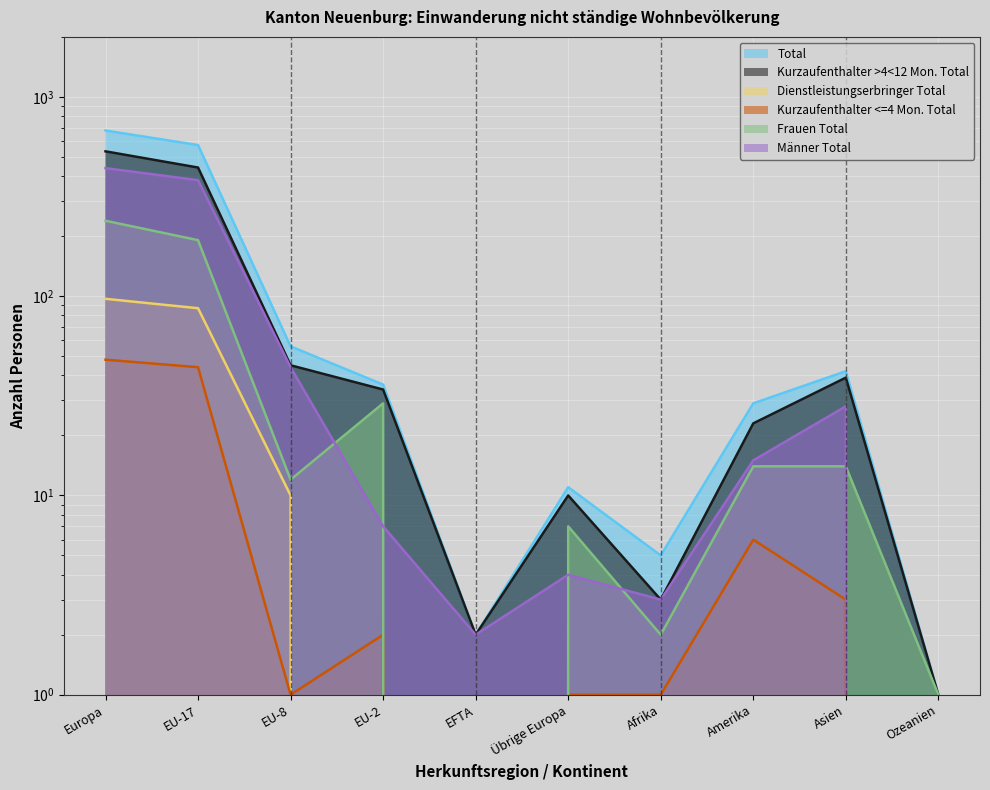

The value of Frauen Total at Übrige Europa is 7. True or false?

True